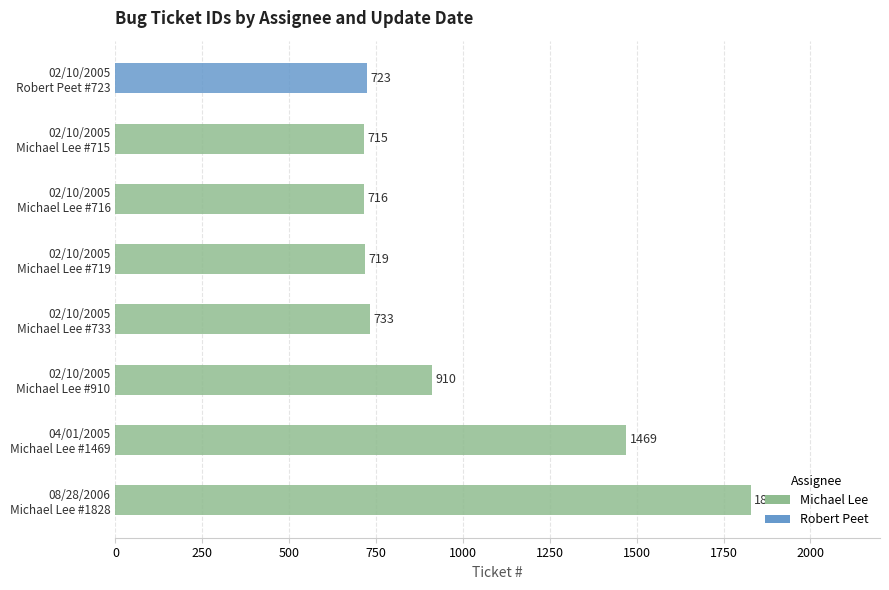

Which label corresponds to the smallest value in the chart?

02/10/2005
Michael Lee #715